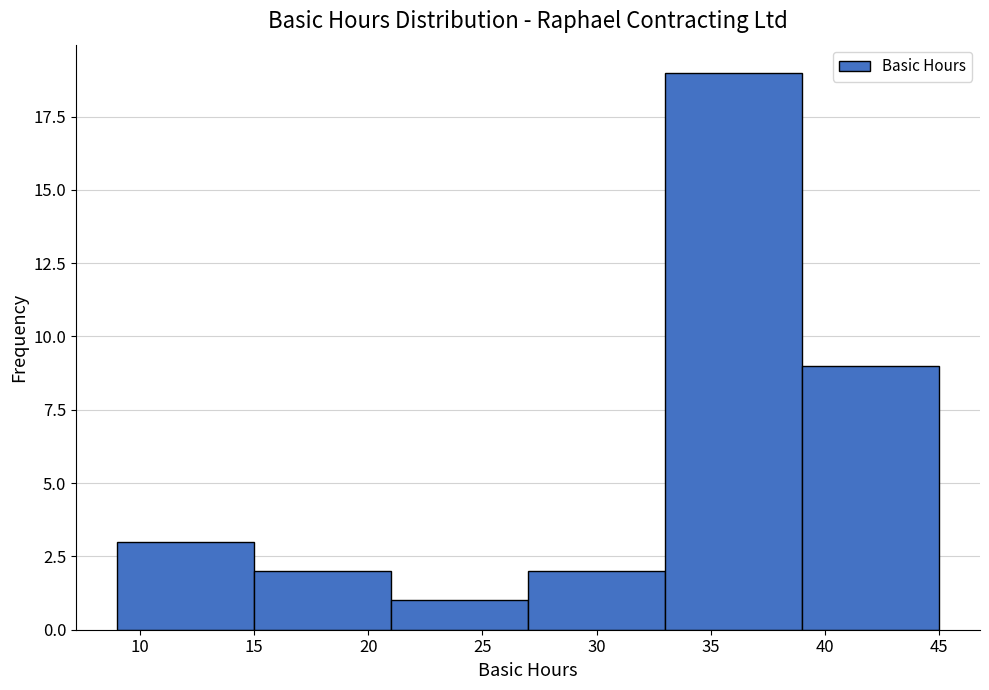

How tall is the bar that spans 21 to 27 on the x-axis? The values are not printed on the chart, so give them approximately, as read against the axis.

1